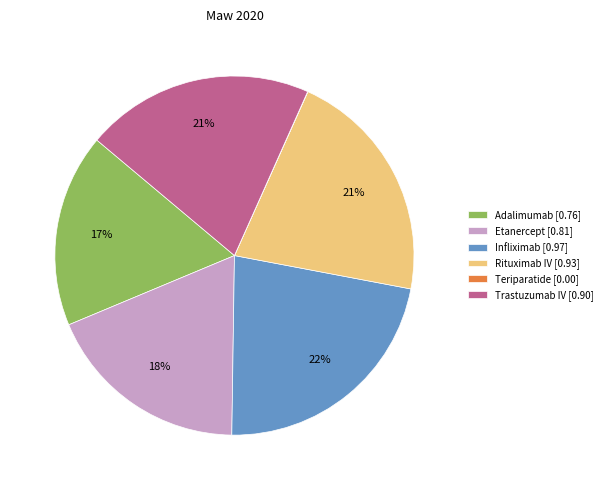

Is Etanercept the majority of the pie?

No